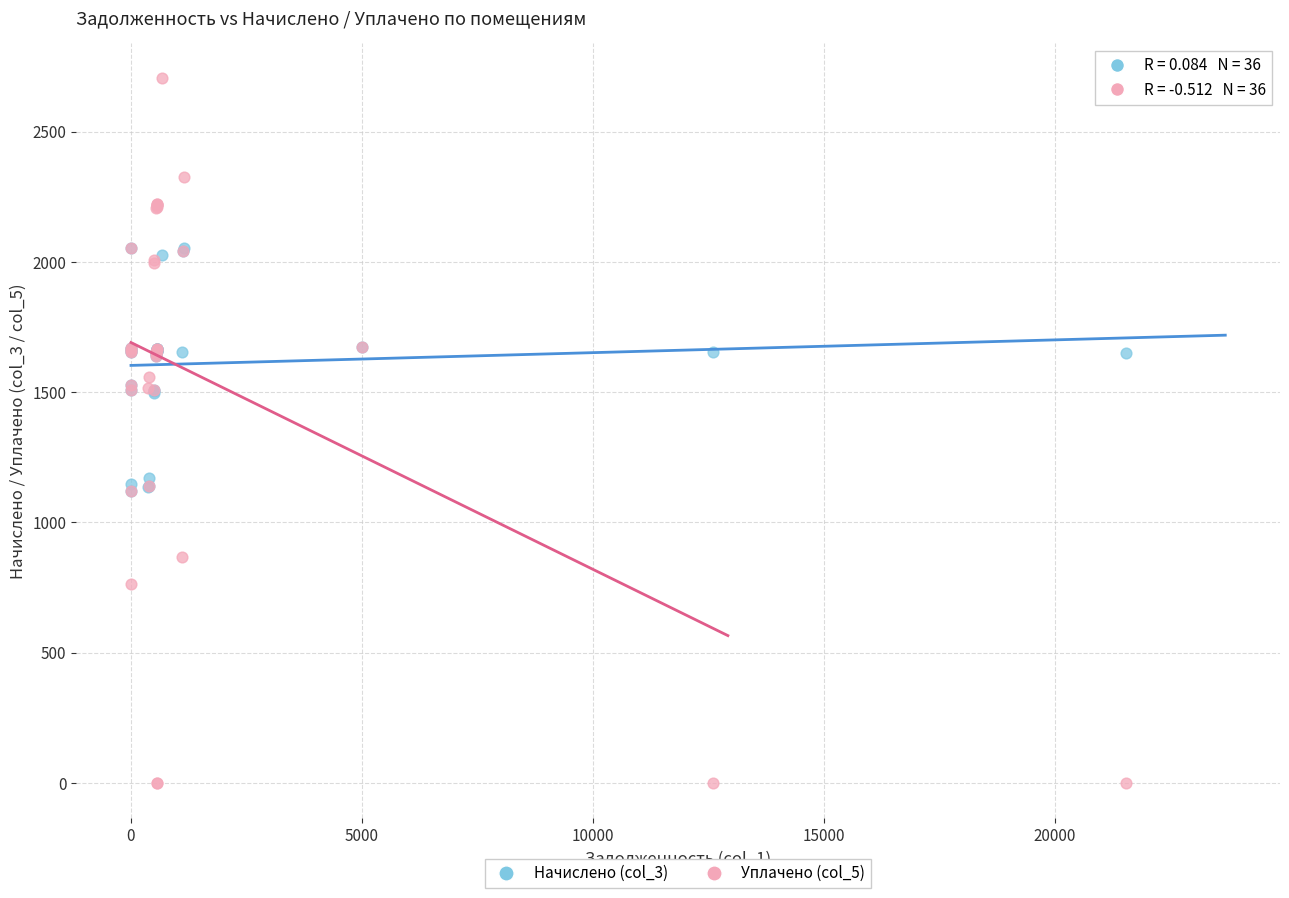

Which series has the largest Y range (max minus min)?

Уплачено (col_5)